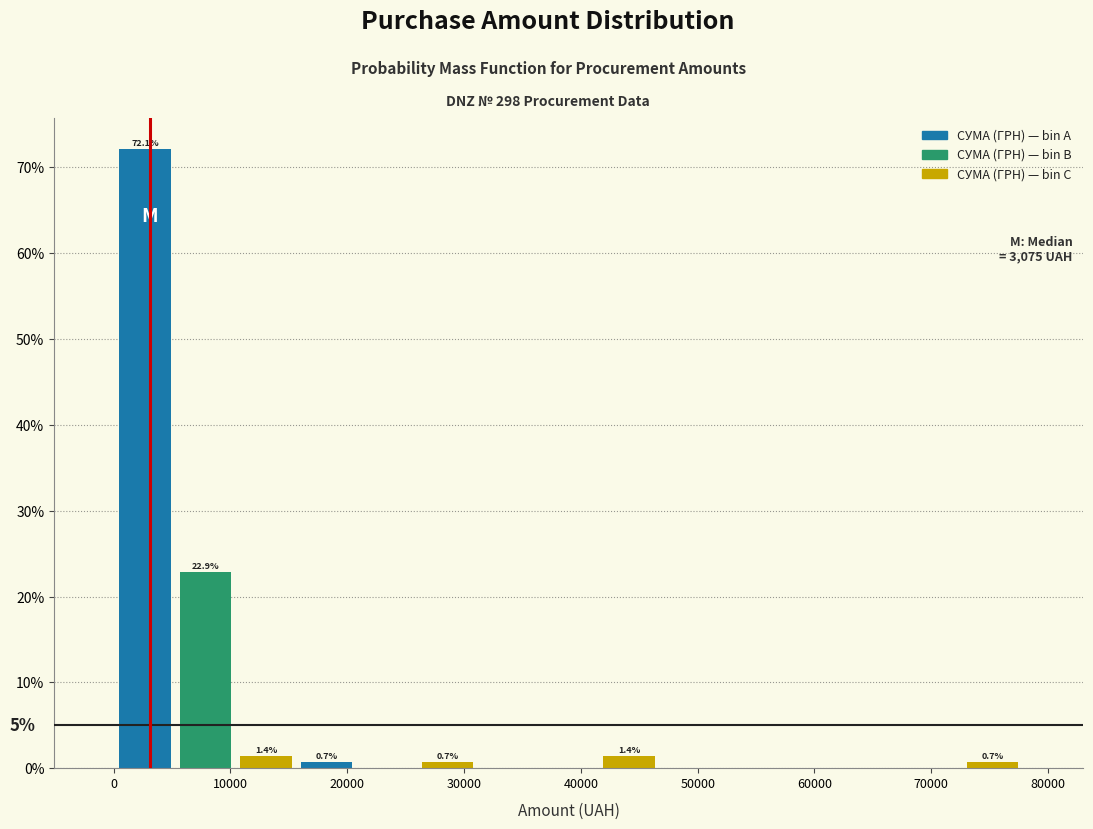

Which range on the x-axis has the tallest bar?

0 to 5000